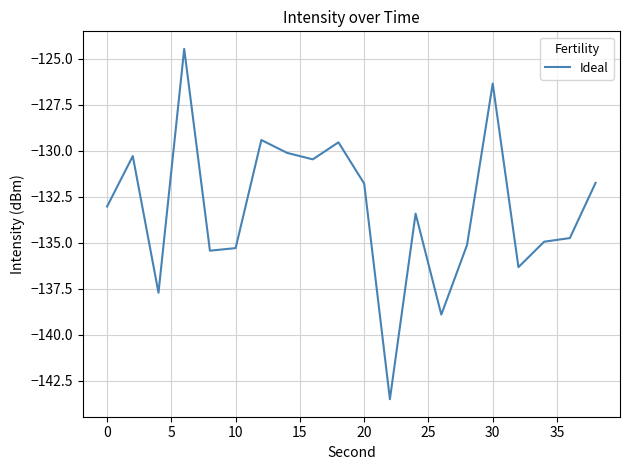

What is the difference between the maximum and minimum values?

19.0